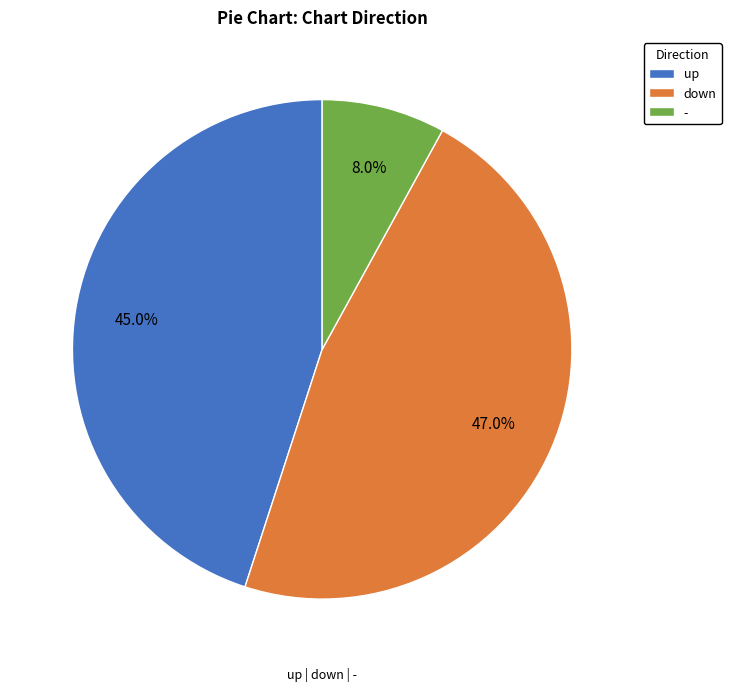

Between up and down, which is larger?

down